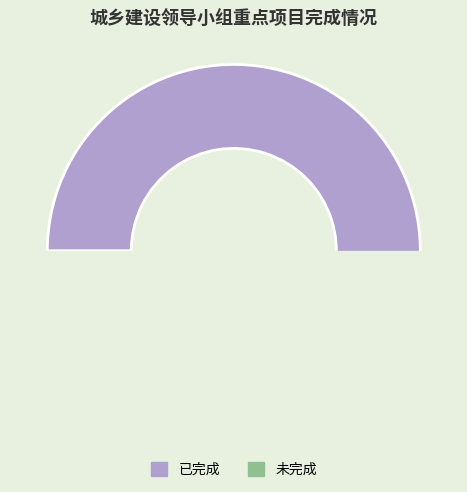

How many slices are in this pie chart?

2